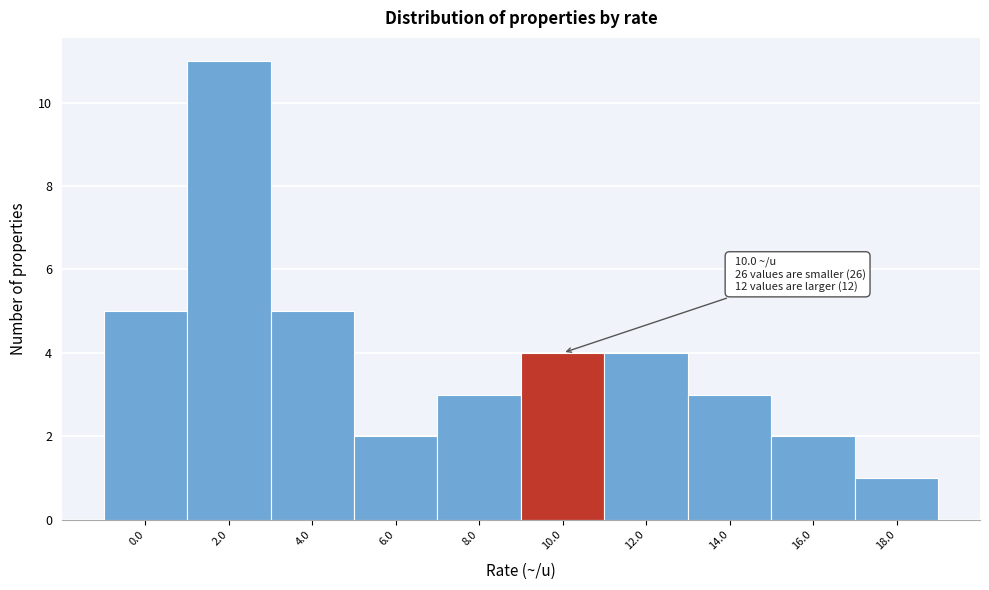

Reading left to right, what are all the values shown in this chart?

0.0=5	2.0=11	4.0=5	6.0=2	8.0=3	10.0=4	12.0=4	14.0=3	16.0=2	18.0=1